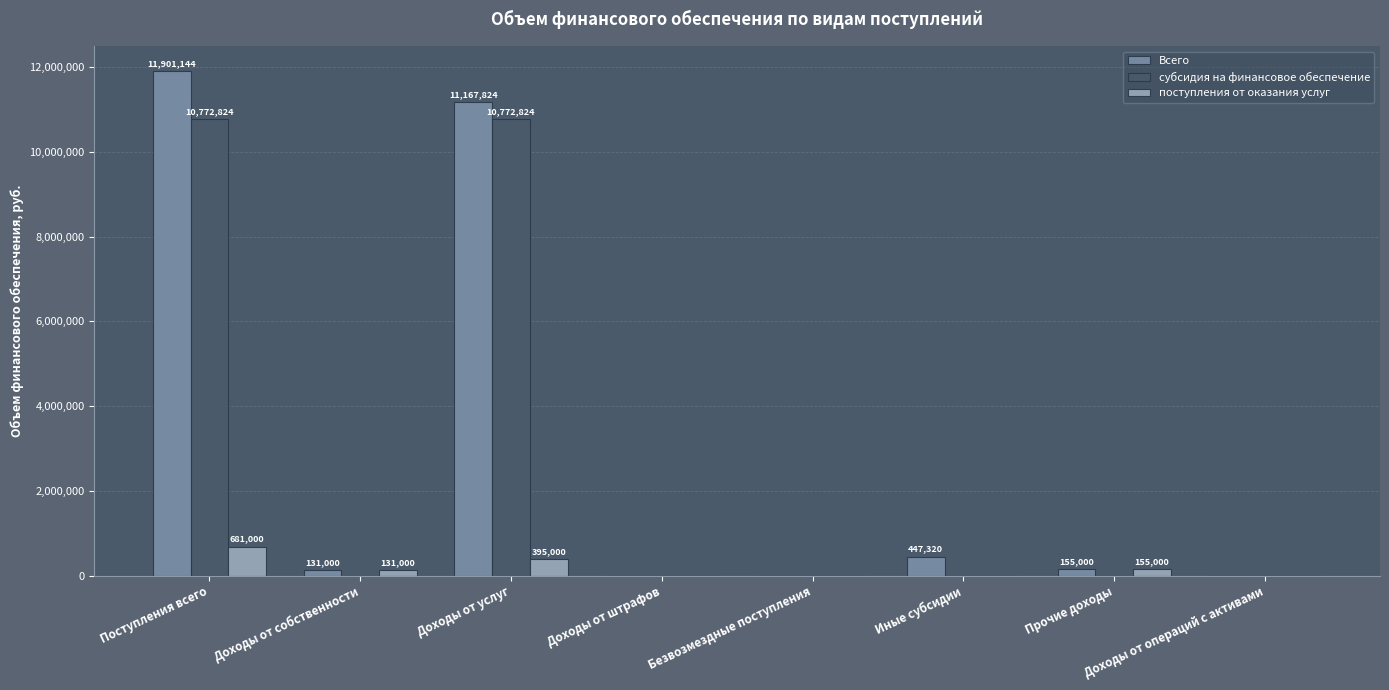

Which series has the largest total across all categories?

Всего